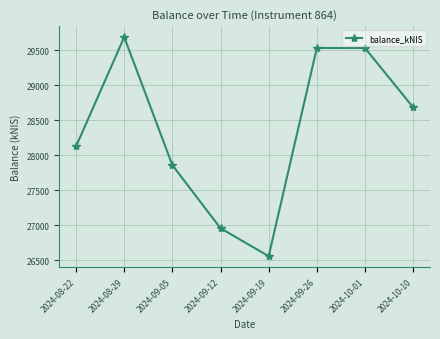

How many data points are less than 28682?

4